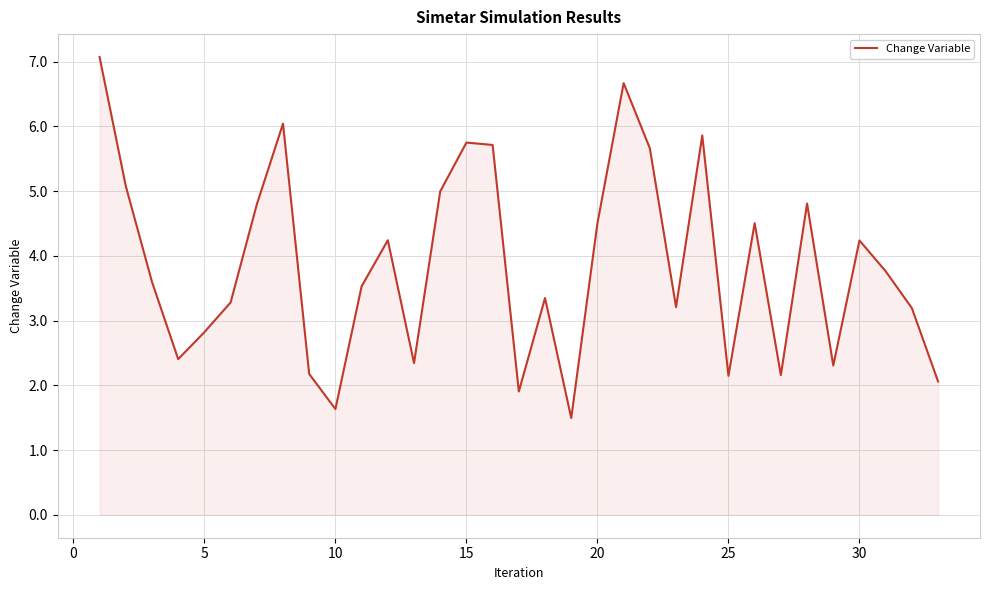

What is the smallest value displayed?

1.5